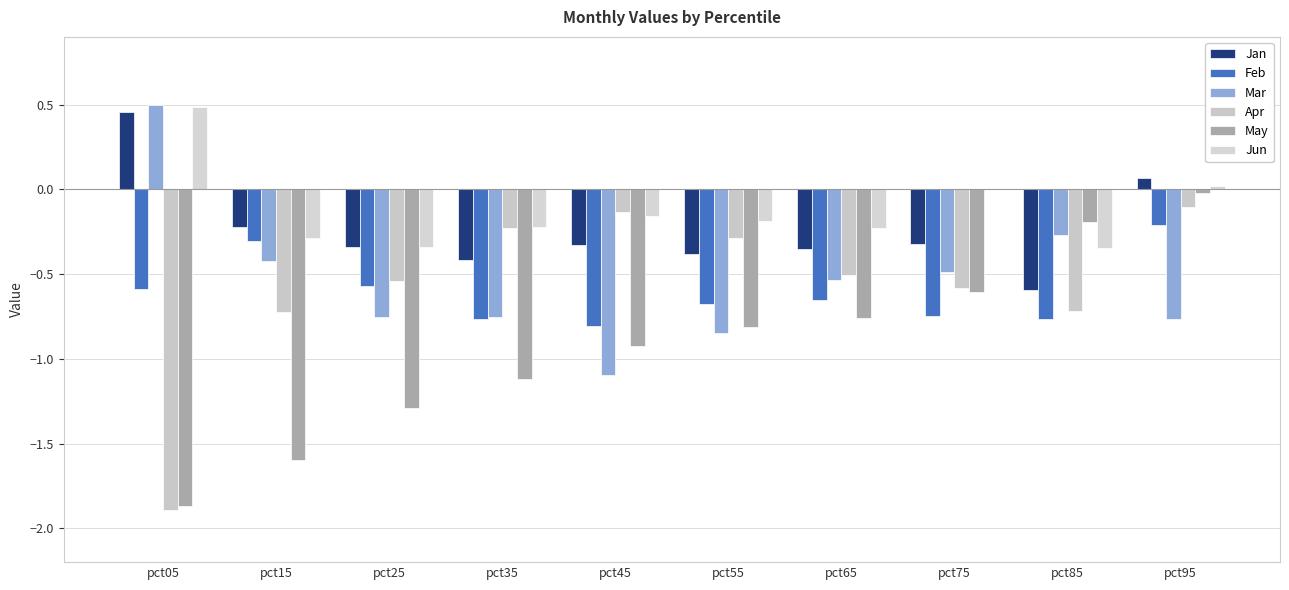

What is the total value across all series at pct75?

-2.7